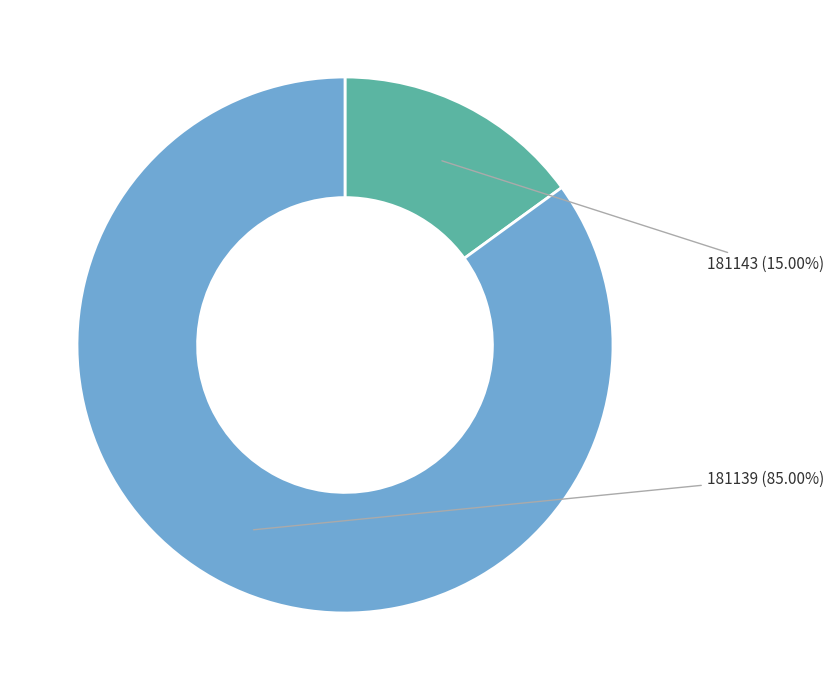

How many slices are in this pie chart?

2